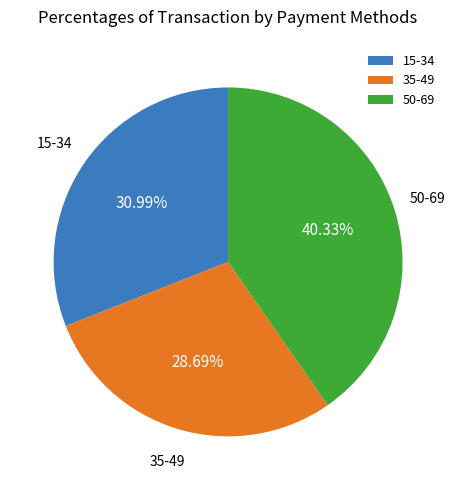

To the nearest percent, what is the average slice percentage?

33%